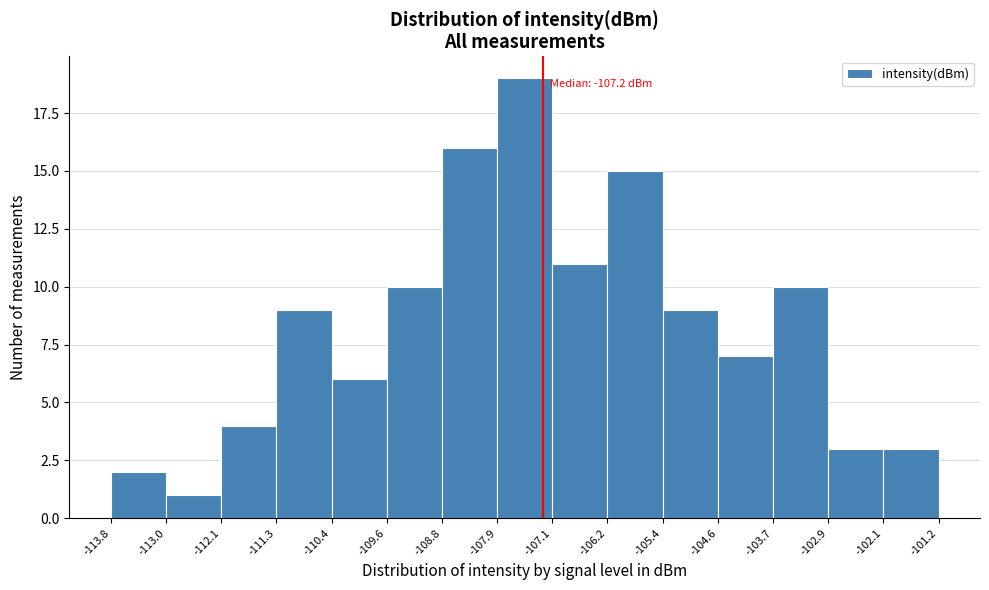

Which range on the x-axis has the tallest bar?

-107.9 to -107.1